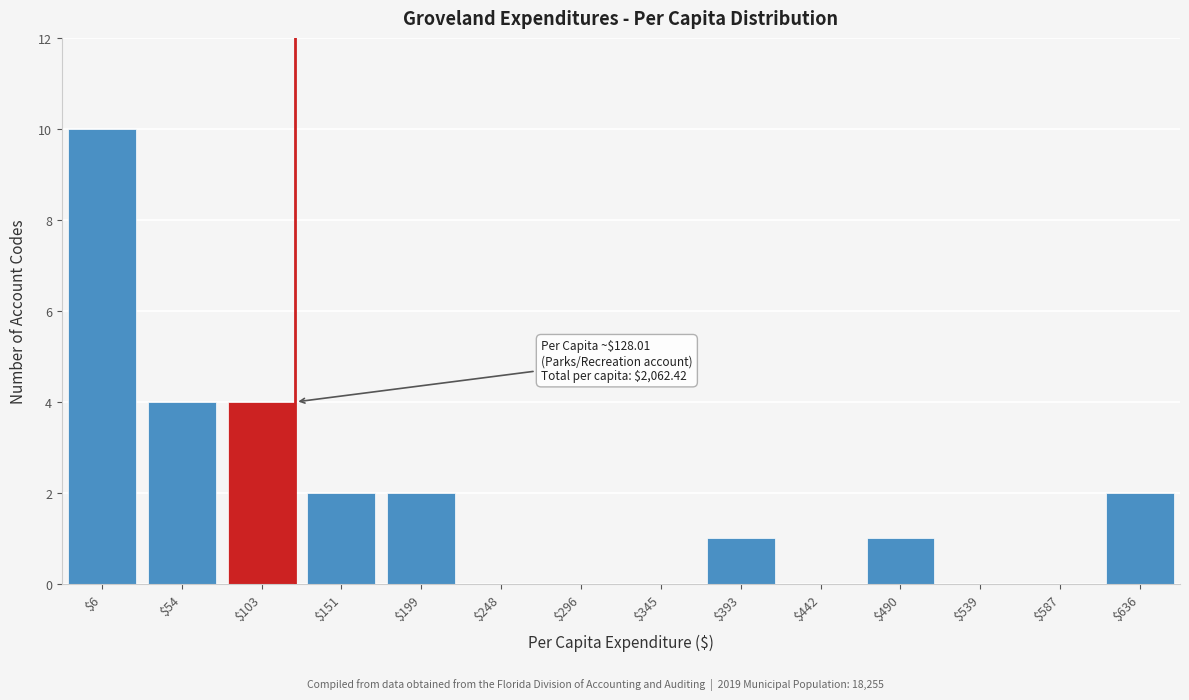

What is the maximum value shown in the chart?

10